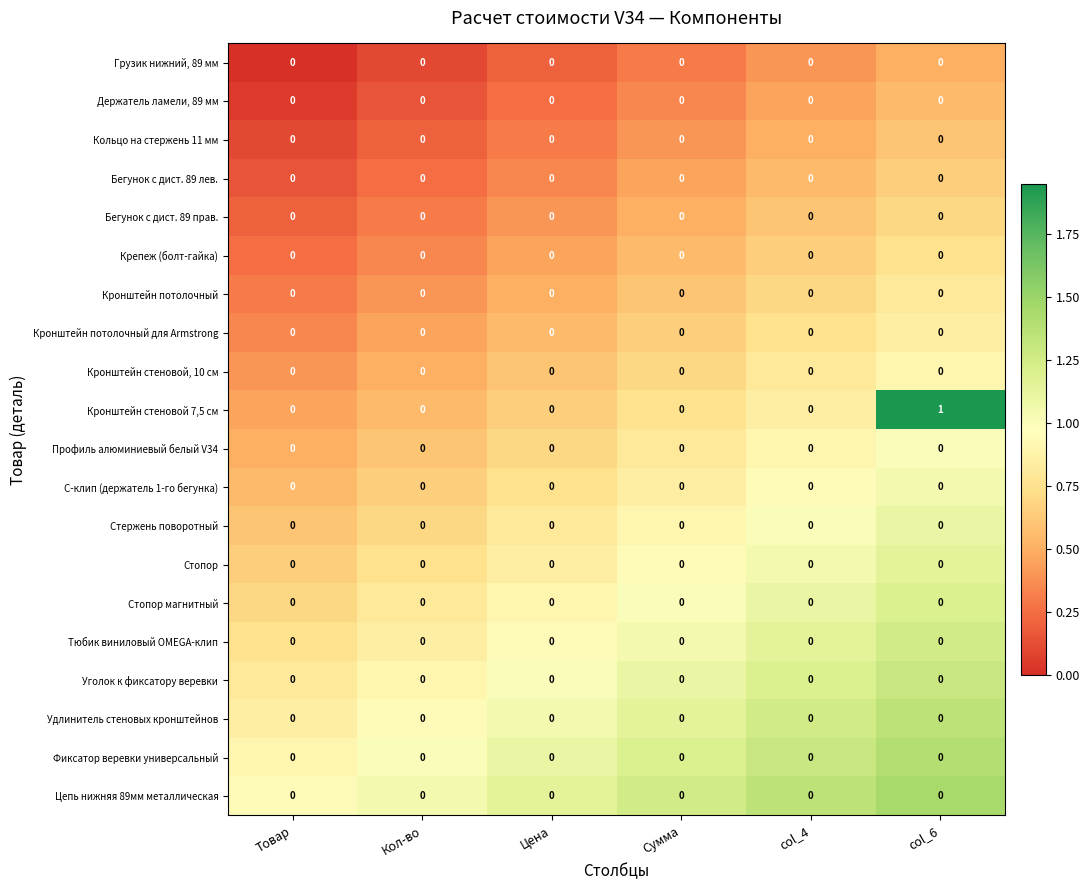

Is it true that Цепь нижняя 89мм металлическая equals 0 at Сумма?

True